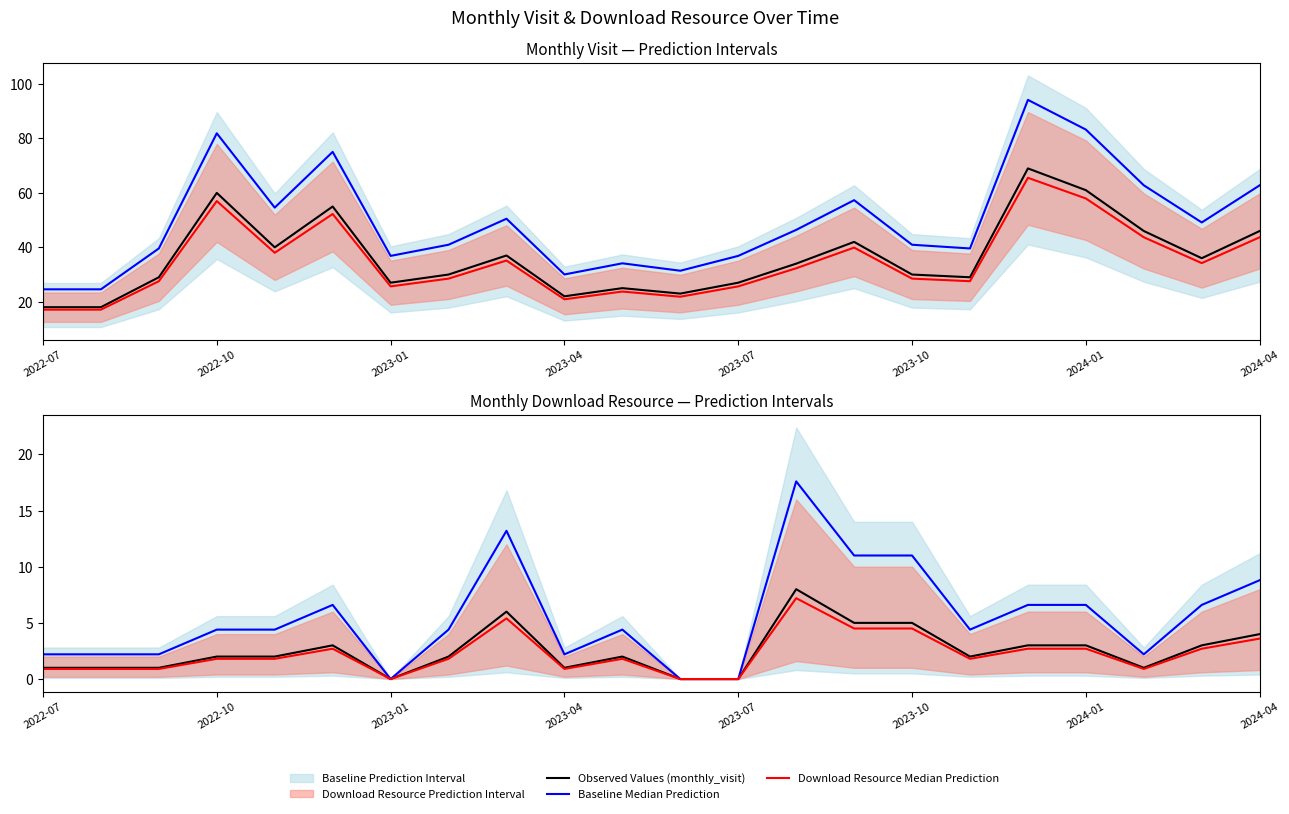

What is the sum of all GBR Median Prediction values?

49.5